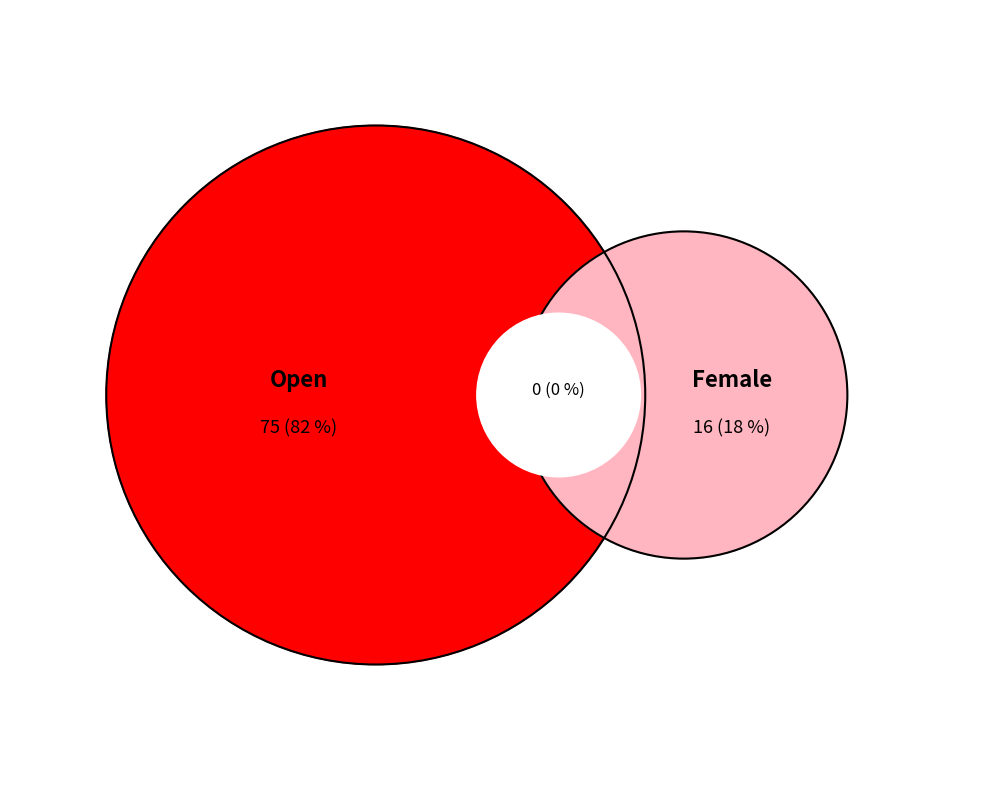

What is the majority slice?

Open